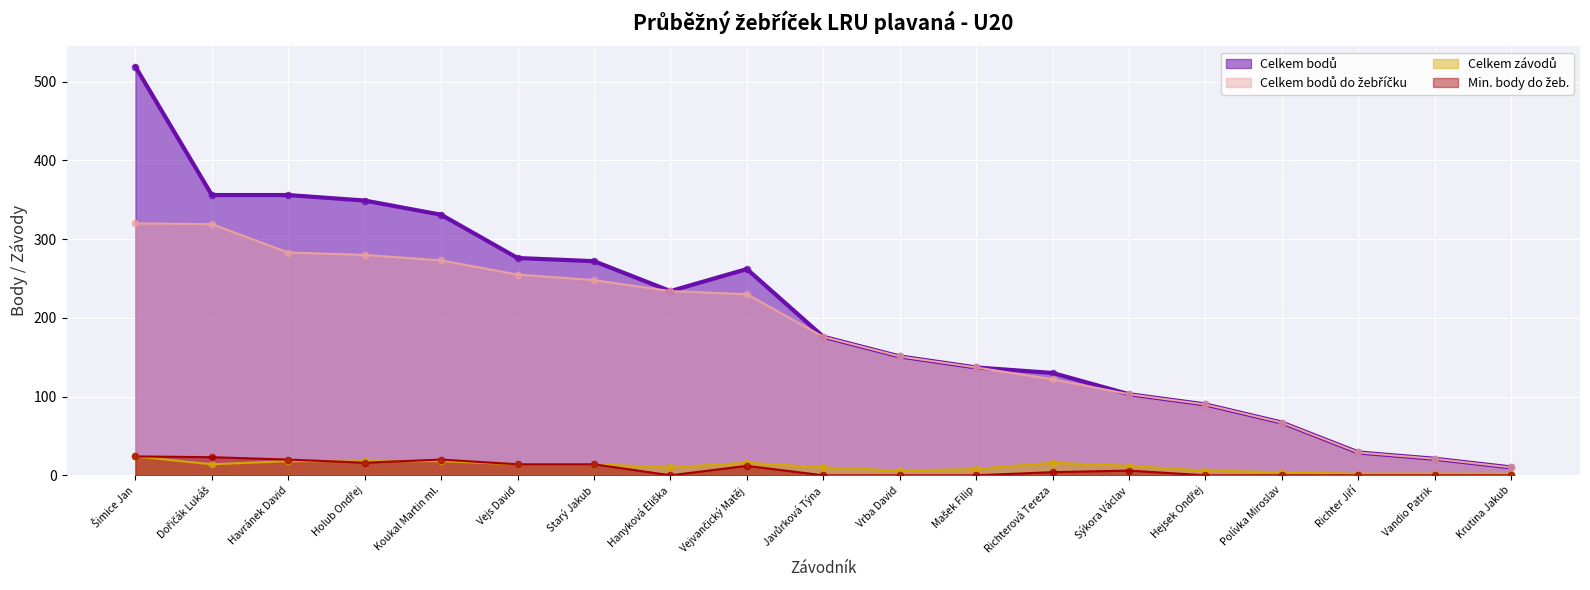

What are all the series names shown in the legend?

Celkem bodů, Celkem bodů do žebříčku, Celkem závodů, Min. body do žeb.